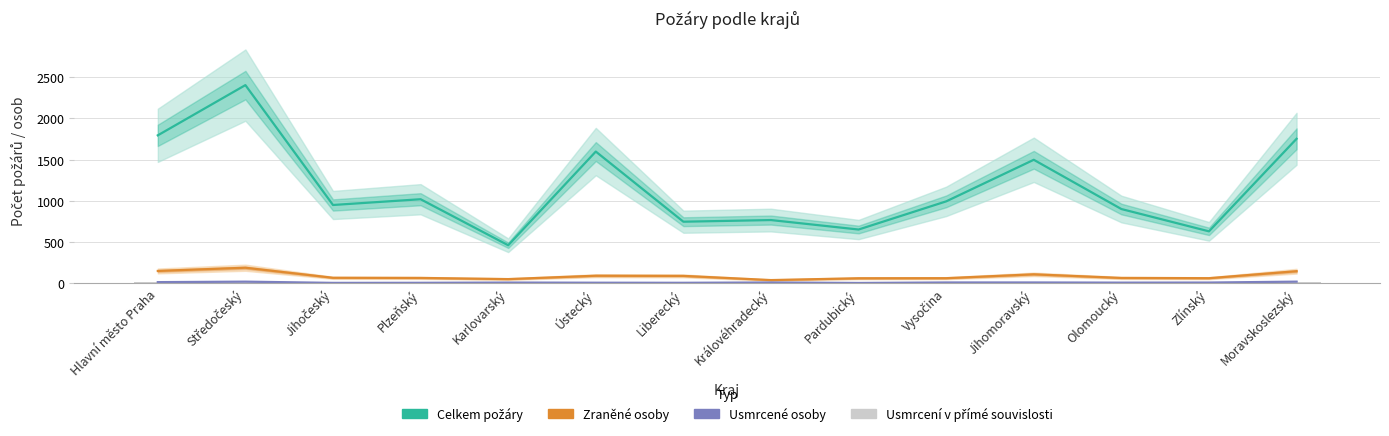

What is the sum of the Usmrcené osoby values at Plzeňský and Liberecký?

8